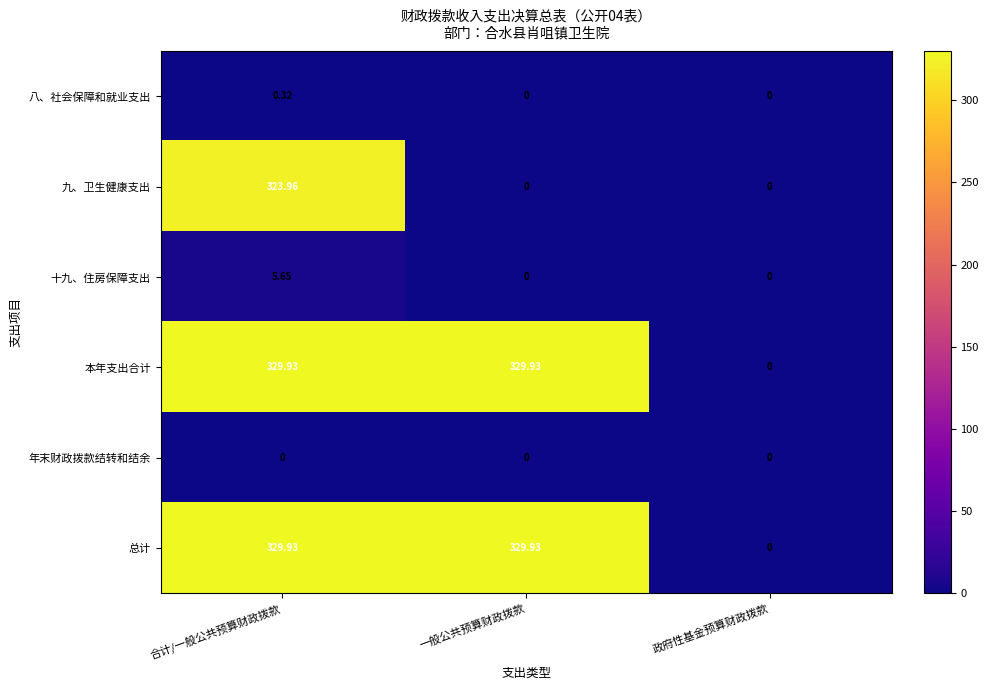

At which category is the sum across all series the highest?

合计/一般公共预算财政拨款